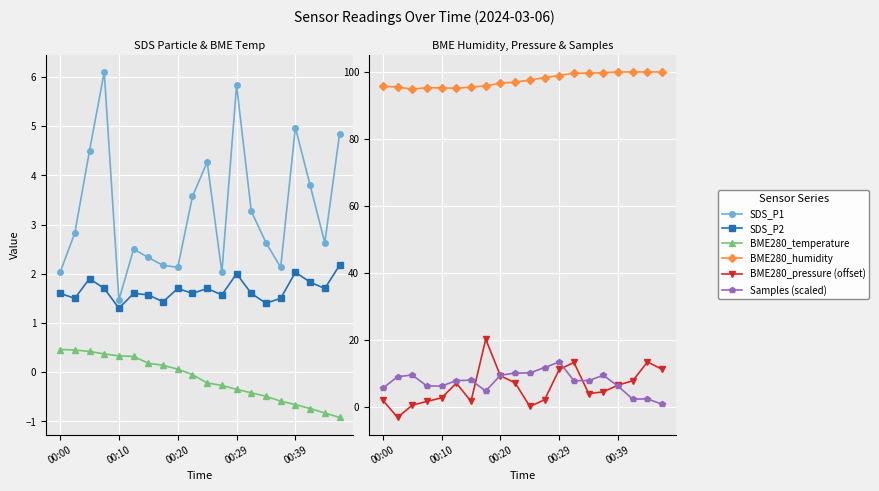

True or false: SDS_P2 has a value of 1.4 at 7.

True